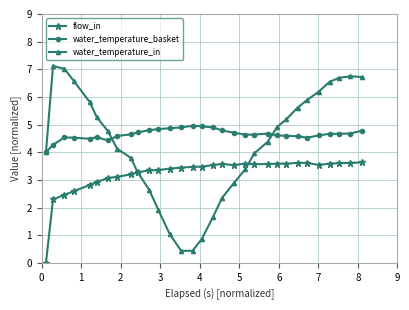

Which series has the largest total across all categories?

water_temperature_basket